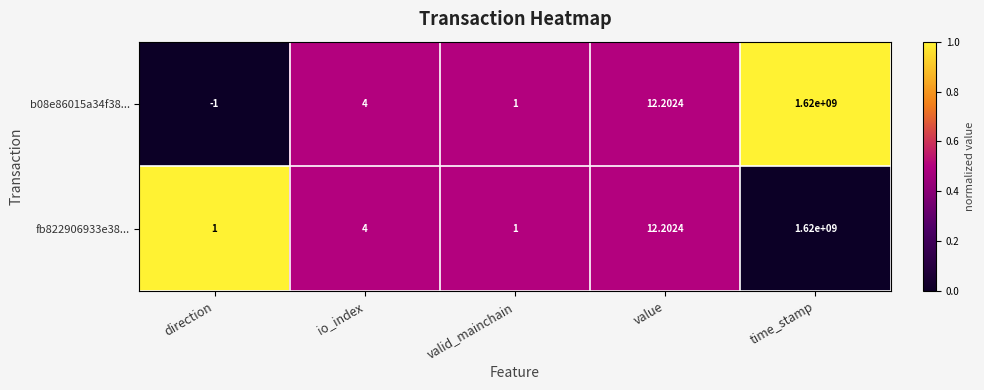

At which category does the chart reach its peak across all series?

time_stamp